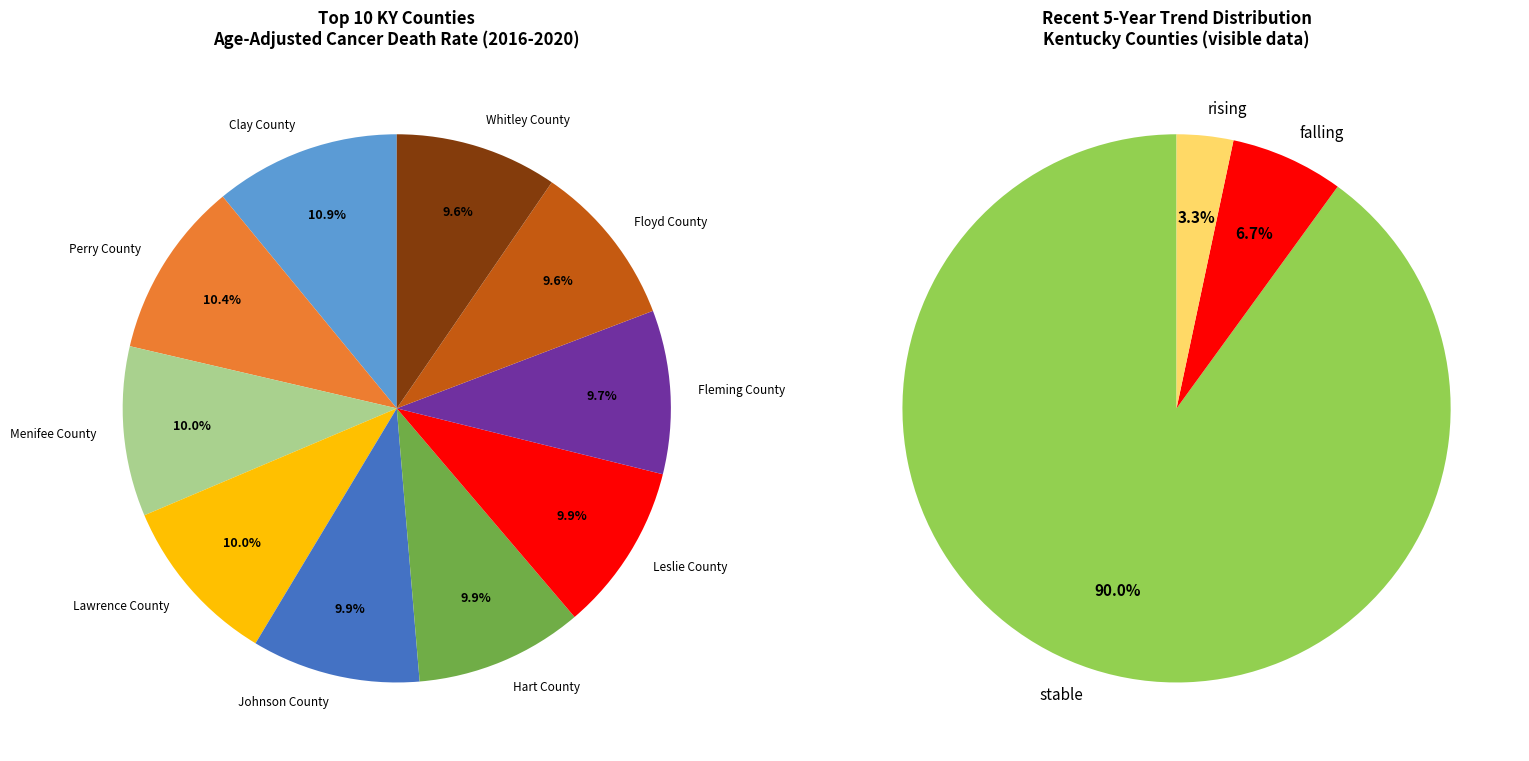

To the nearest percent, what portion does Floyd County represent?

10%